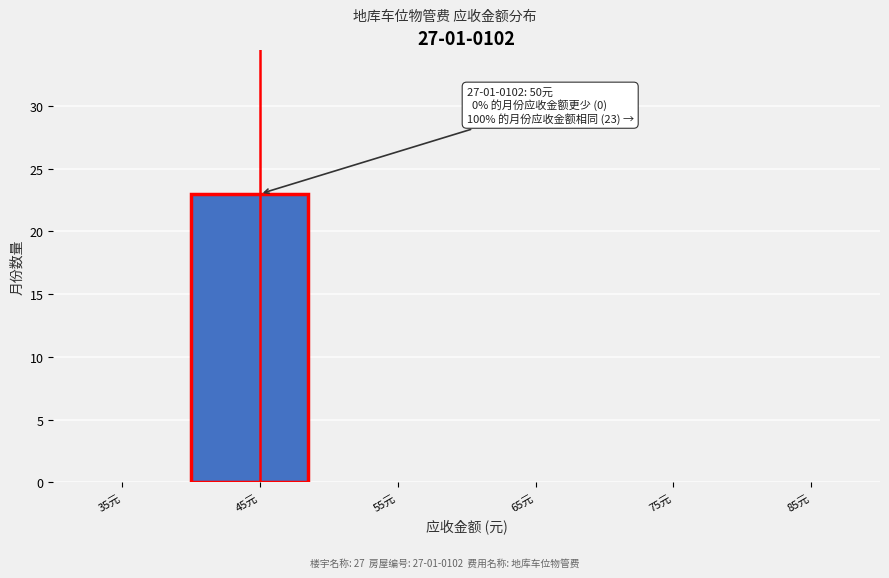

Reading right to left, what are all the values shown in this chart?

85元=0	75元=0	65元=0	55元=0	45元=23	35元=0